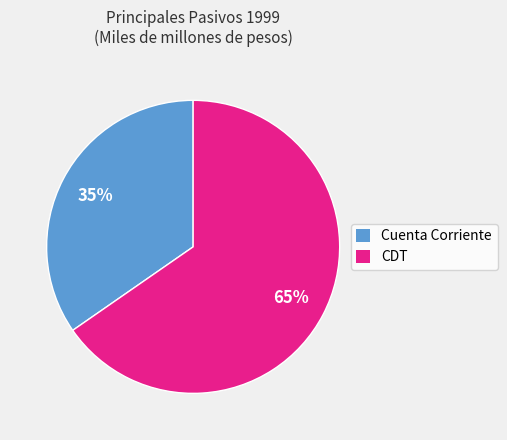

Count the number of slices in the pie.

2